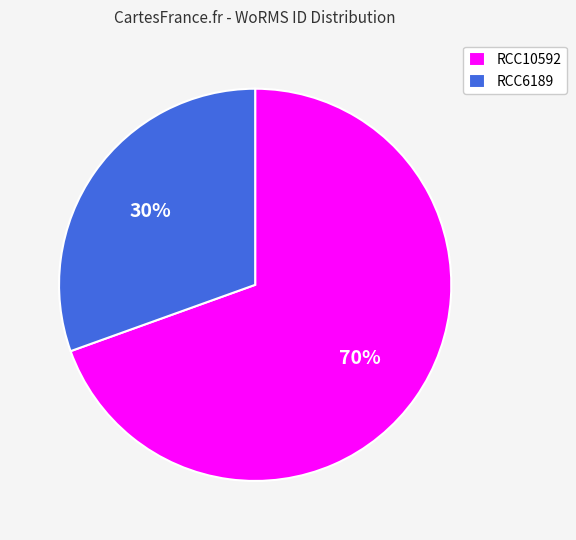

How many segments does this pie chart have?

2